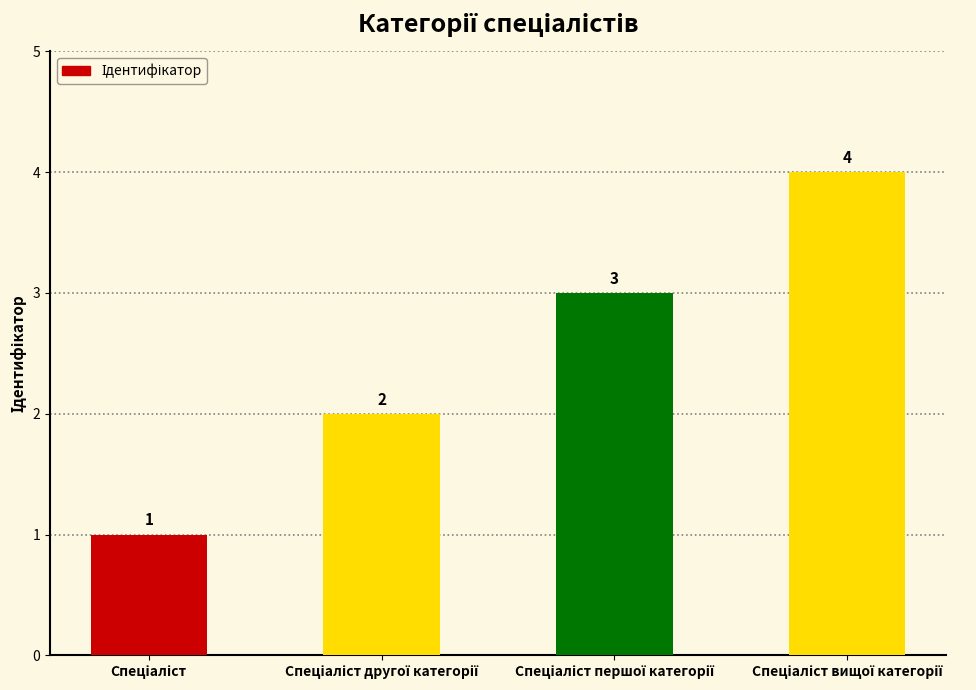

What is the value of the 2nd bar from the left?

2